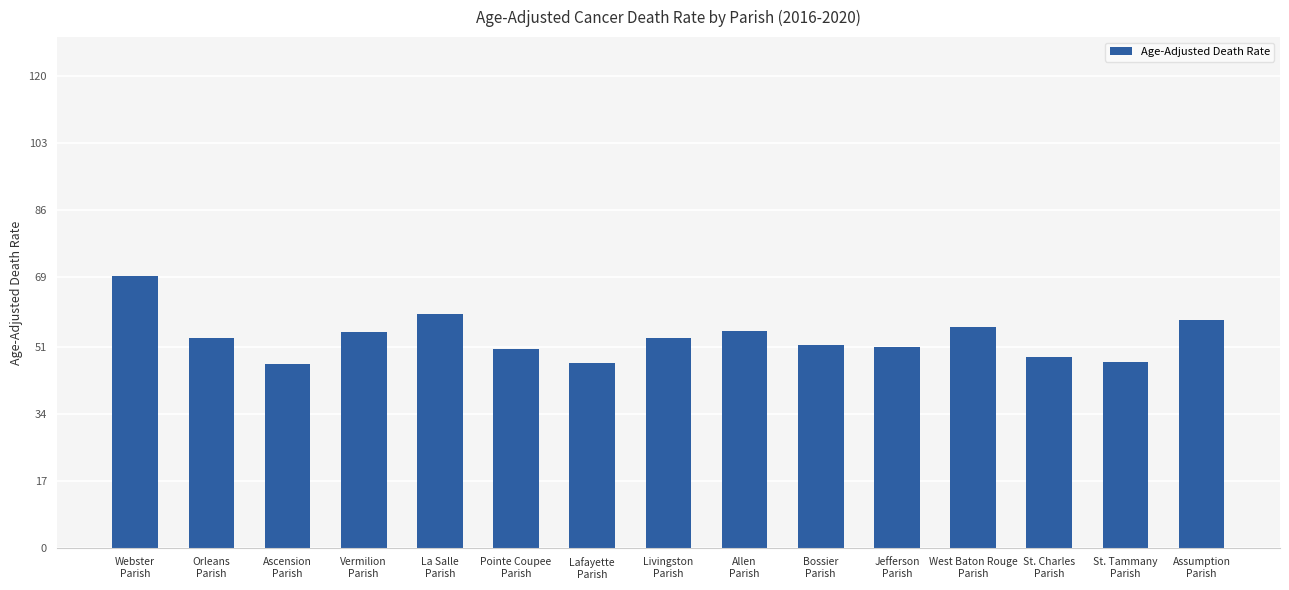

What is the difference between the maximum and minimum values?

22.5